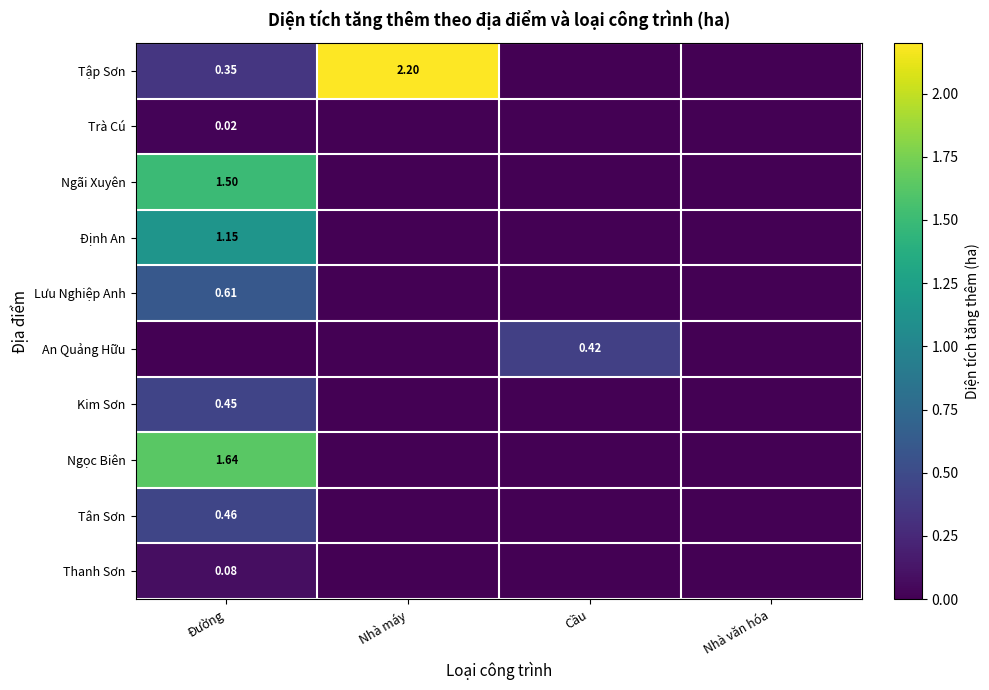

Rank the series by their maximum value, from highest to lowest.

Tập Sơn, Ngọc Biên, Ngãi Xuyên, Định An, Lưu Nghiệp Anh, Tân Sơn, Kim Sơn, An Quảng Hữu, Thanh Sơn, Trà Cú